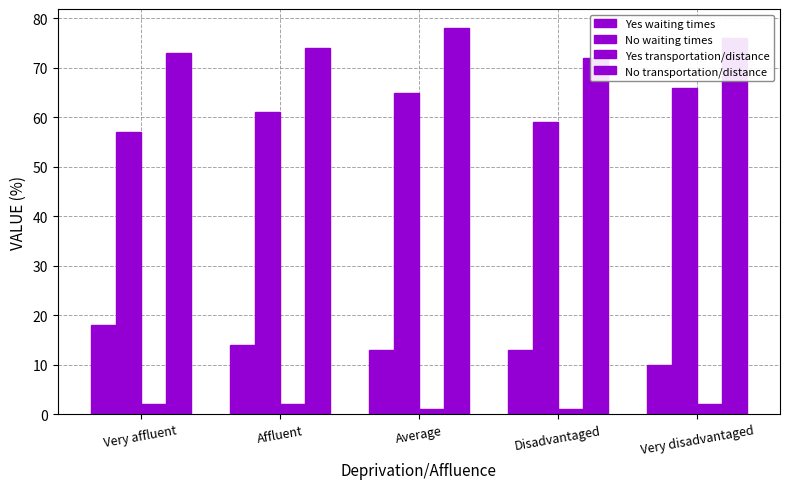

Reading left to right, transcribe all the data shown in this chart.

Yes waiting times: 18	14	13	13	10
No waiting times: 57	61	65	59	66
Yes transportation/distance: 2	2	1	1	2
No transportation/distance: 73	74	78	72	76